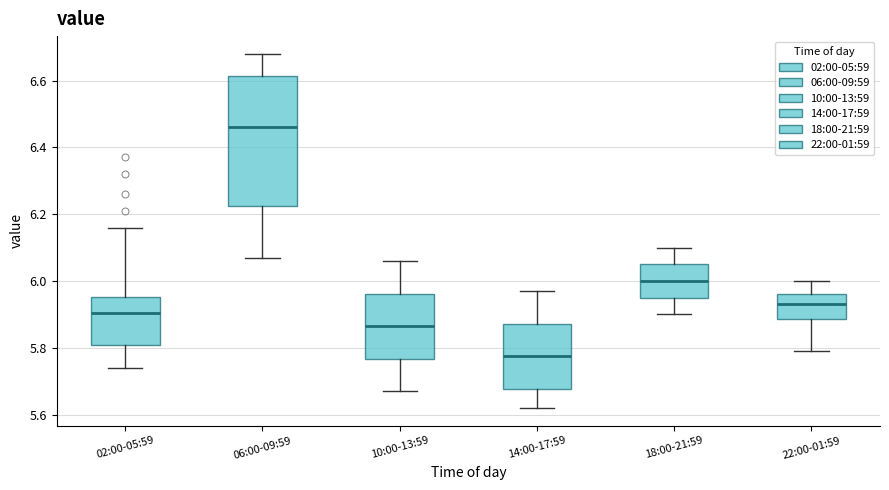

Reading left to right, transcribe this box plot: for each box, give where its median line is, the range the box spans, and where its two whiskers end, as read against the y-axis. The values are not printed on the chart, so give them approximately, as read against the axis.

02:00-05:59: median 5.90, box 5.80 to 5.96, whiskers 5.74 to 6.16
06:00-09:59: median 6.46, box 6.22 to 6.62, whiskers 6.08 to 6.68
10:00-13:59: median 5.86, box 5.76 to 5.96, whiskers 5.68 to 6.06
14:00-17:59: median 5.78, box 5.68 to 5.88, whiskers 5.62 to 5.98
18:00-21:59: median 6.00, box 5.96 to 6.06, whiskers 5.90 to 6.10
22:00-01:59: median 5.94, box 5.88 to 5.96, whiskers 5.80 to 6.00